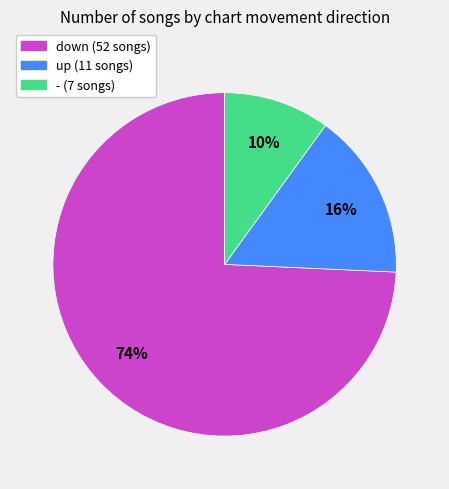

Is it true that down is 74% of the pie?

True